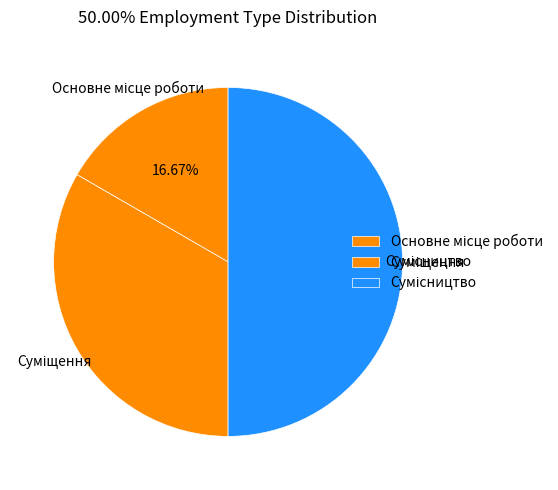

Does Сумісництво represent more than half of the total?

No